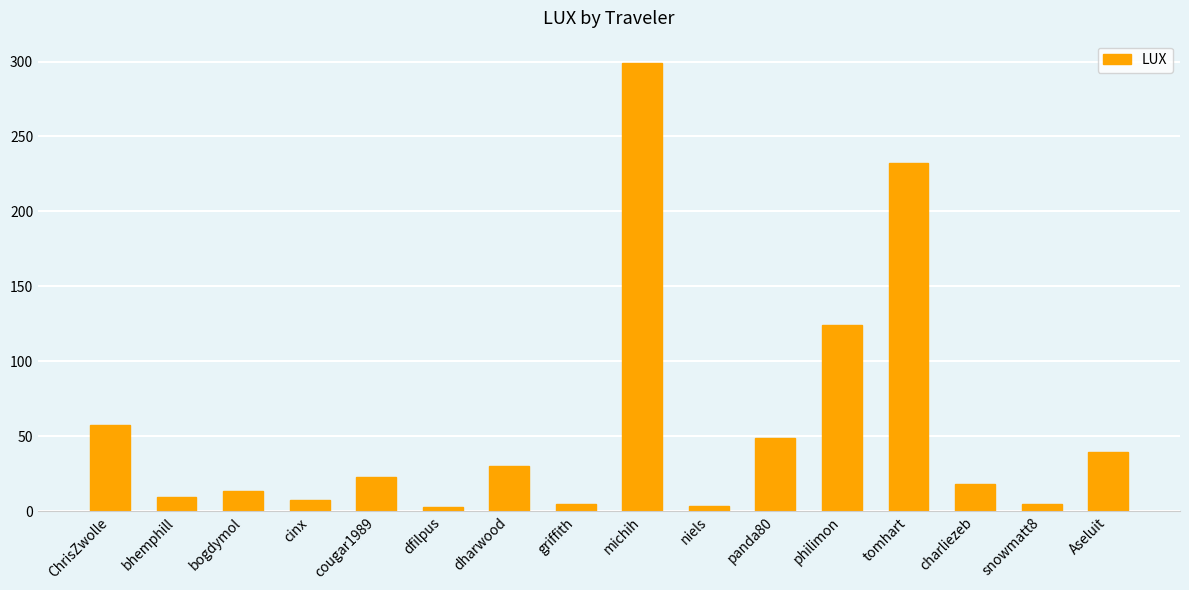

Are the bars horizontal?

No